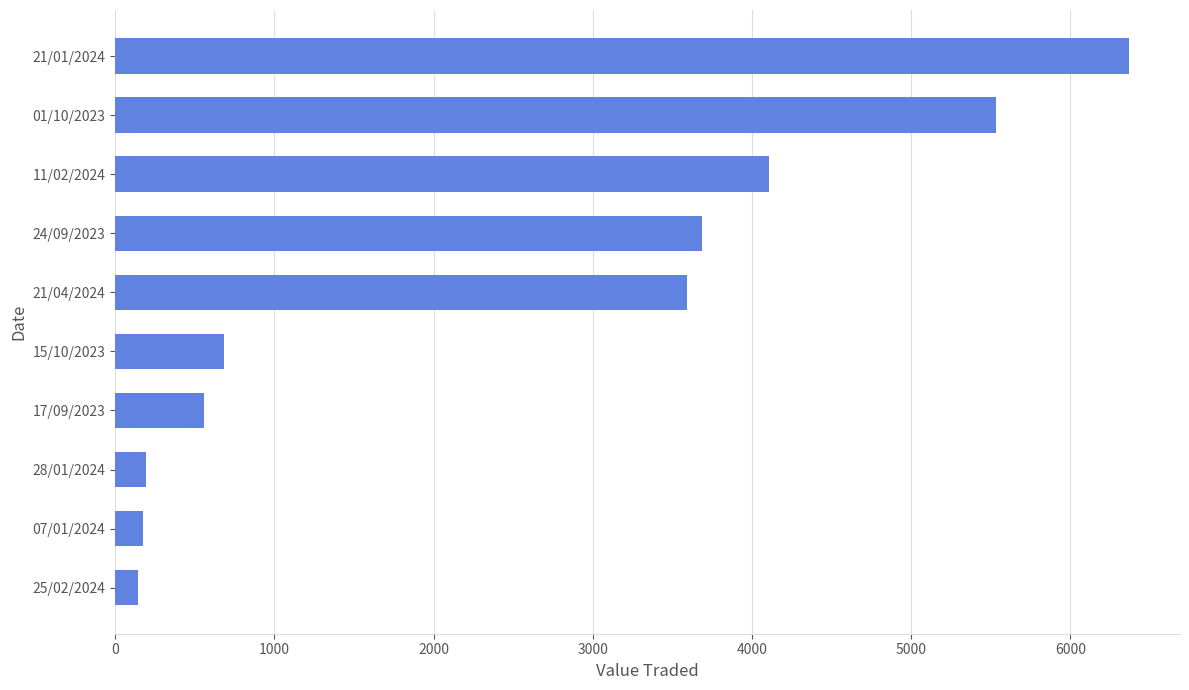

What is the change in value from 25/02/2024 to 15/10/2023?

+543